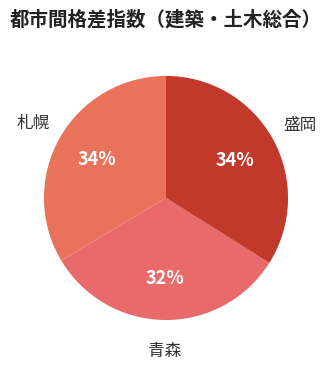

Combined, do 札幌 and 青森 account for over 50%?

Yes